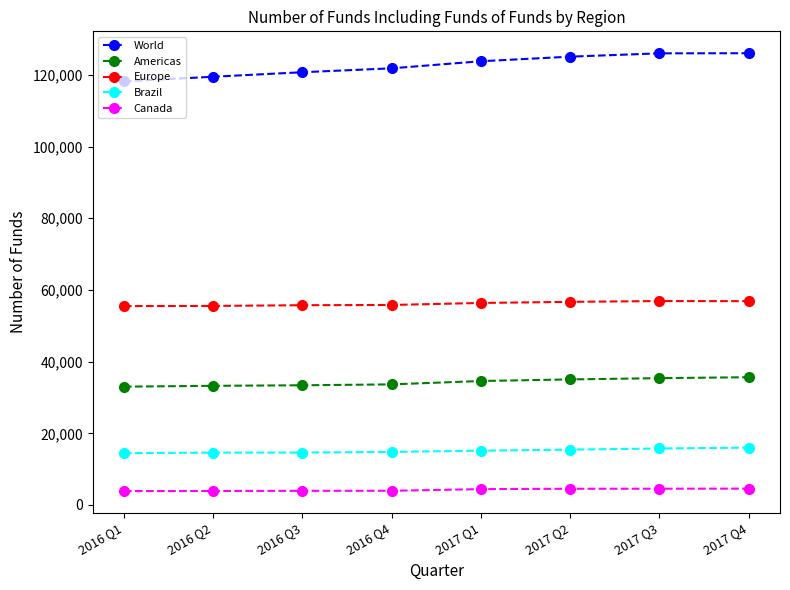

What is the smallest value displayed?

3881